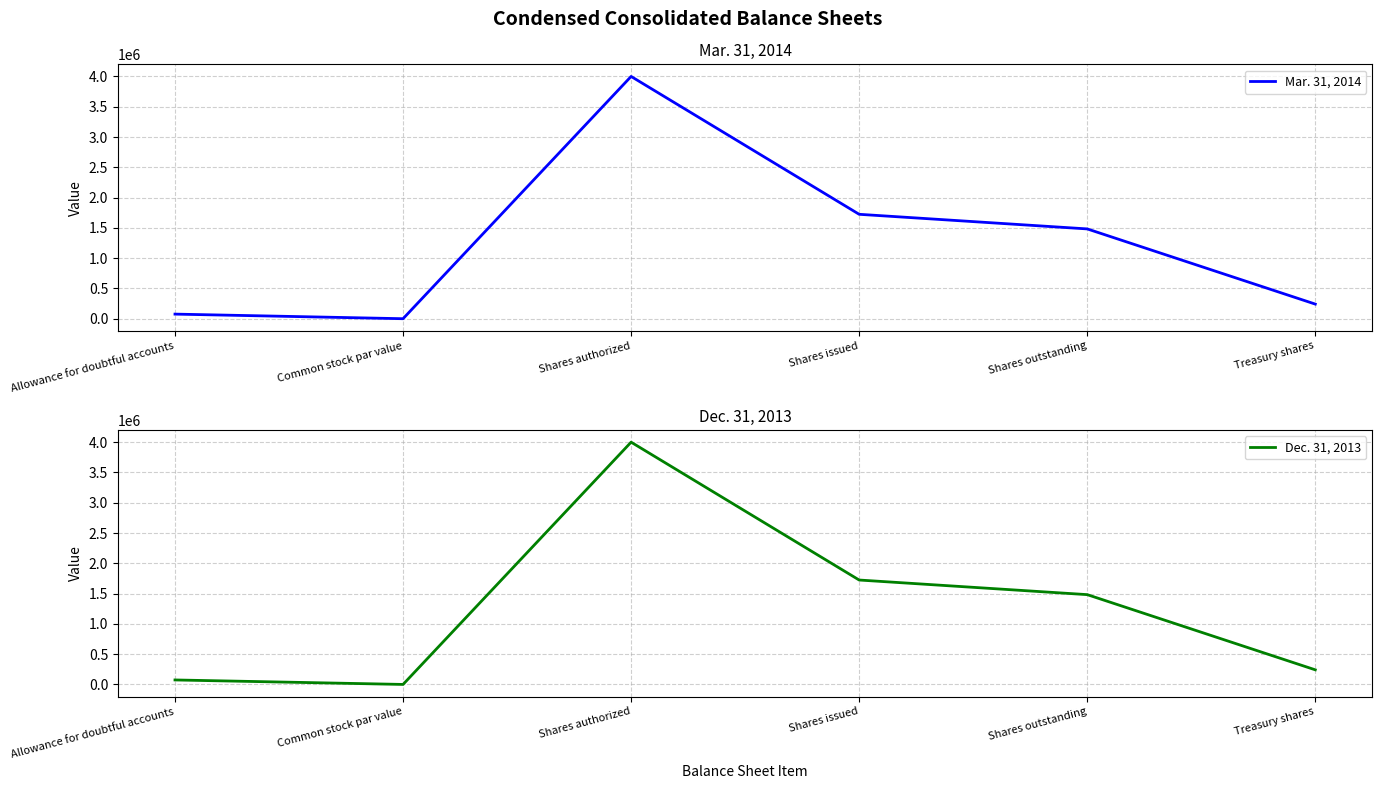

What is the greatest value displayed?

4000000